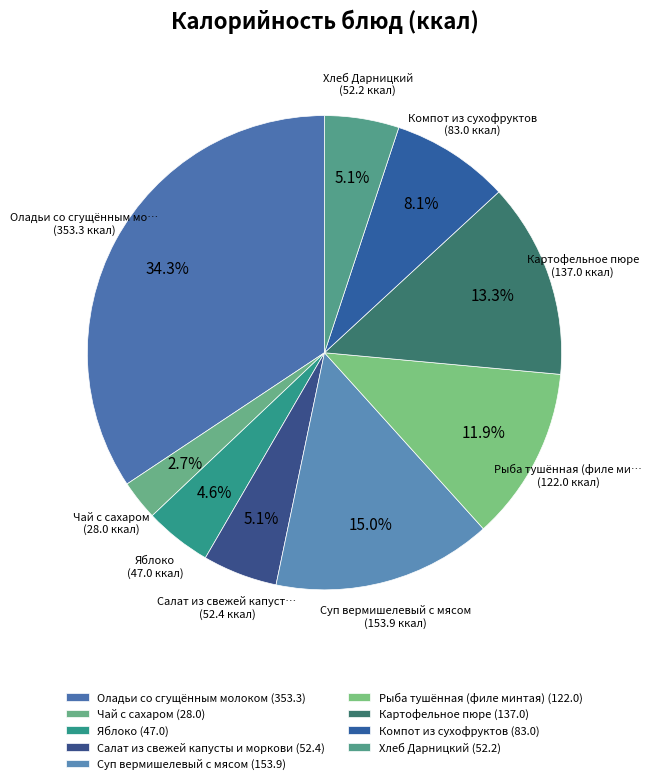

Is there a majority slice in this chart?

No